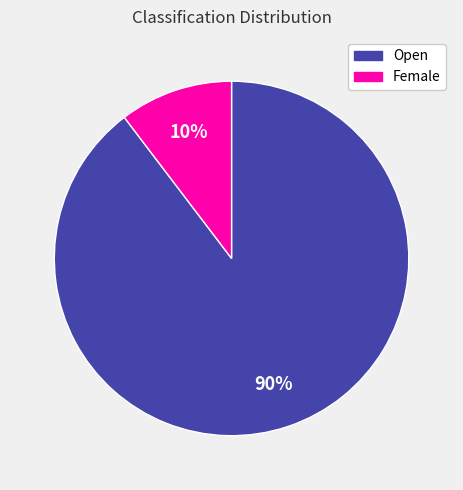

To the nearest percent, what percentage of the pie is Female?

10%